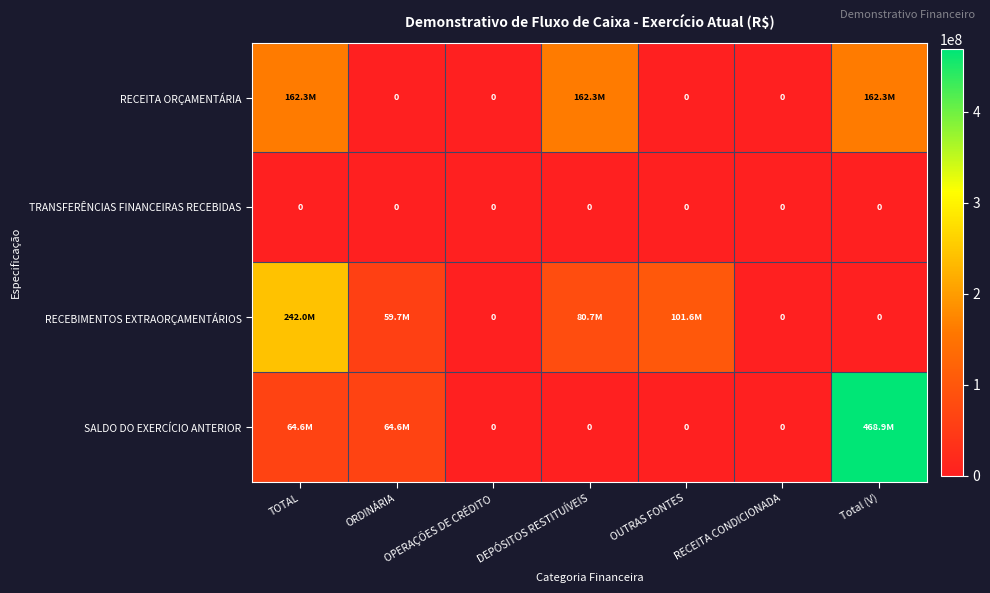

Is the value of RECEITA ORÇAMENTÁRIA at OPERAÇÕES DE CRÉDITO greater than the value of SALDO DO EXERCÍCIO ANTERIOR at DEPÓSITOS RESTITUÍVEIS?

No